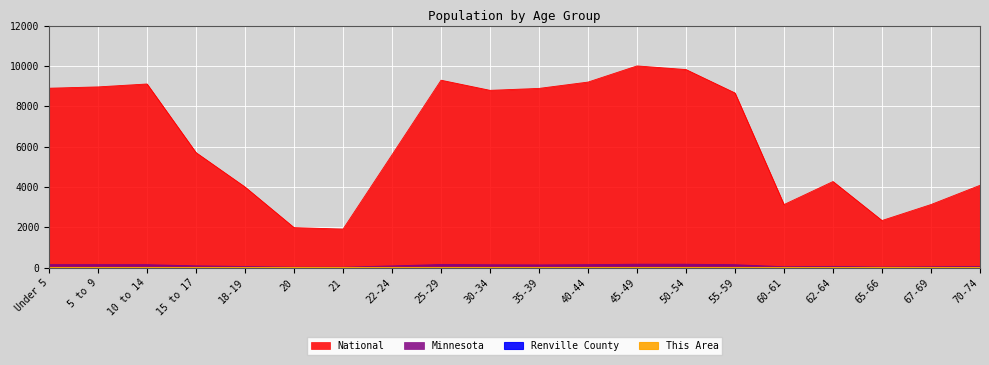

Which series has the widest spread of values?

National